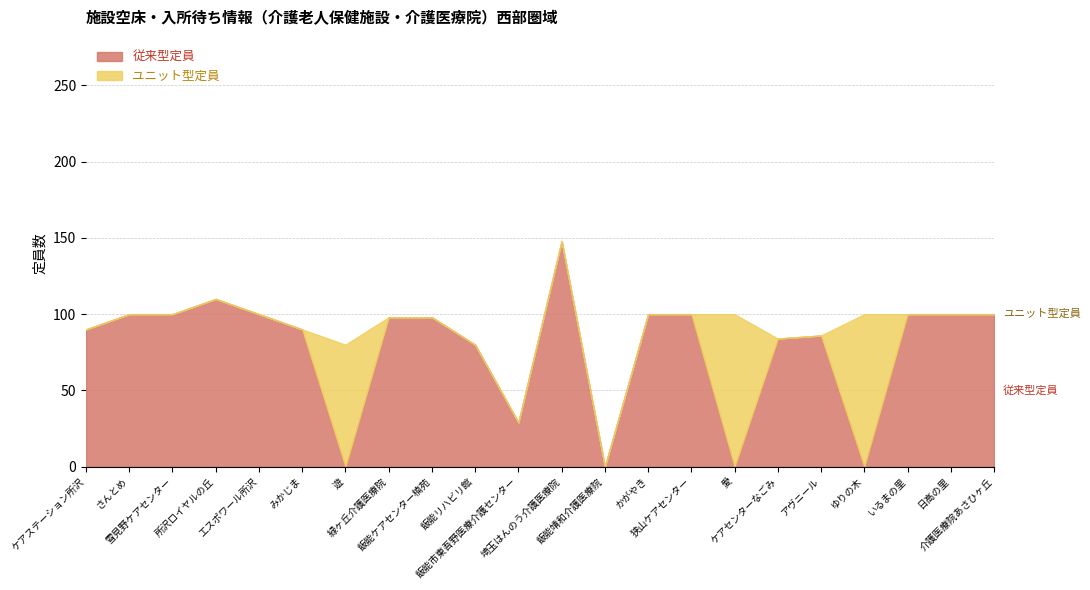

Rank the series by their maximum value, from highest to lowest.

従来型定員, ユニット型定員